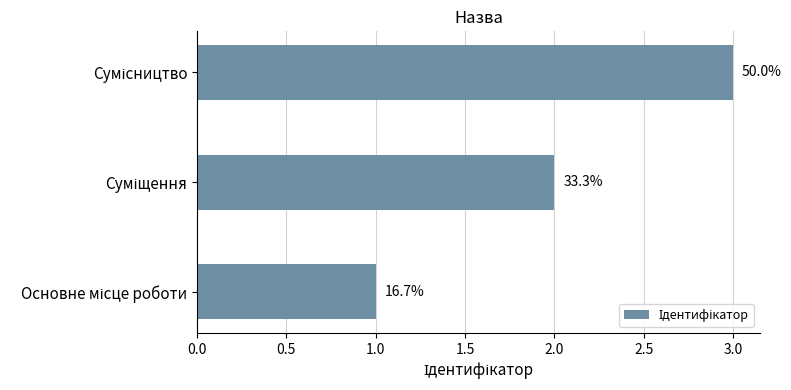

Are the bars horizontal?

Yes